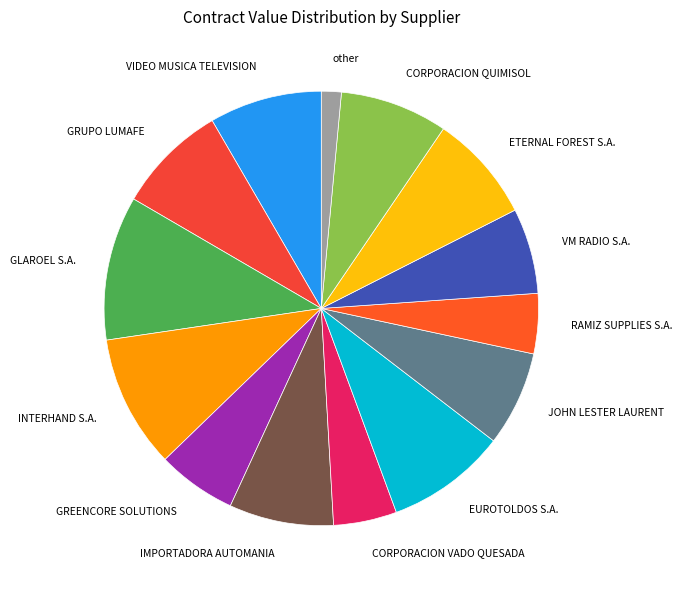

What is the largest slice in the pie chart?

GLAROEL S.A.